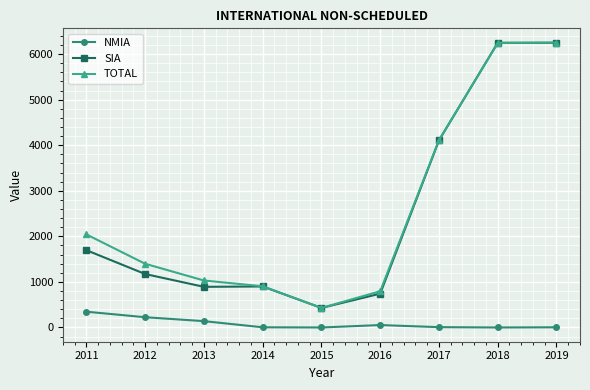

What is the difference between the second highest and minimum values in the TOTAL series?

5817